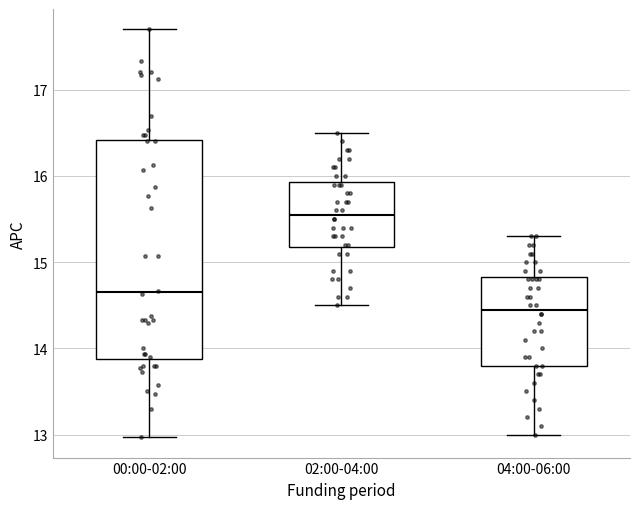

Which box is the tallest, from its lower edge to its upper edge?

00:00-02:00